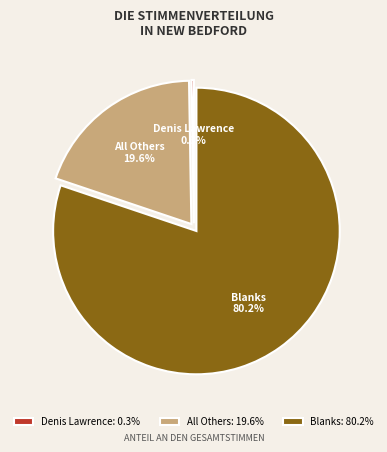

To the nearest percent, what is the difference between the largest and smallest slice percentages?

80%